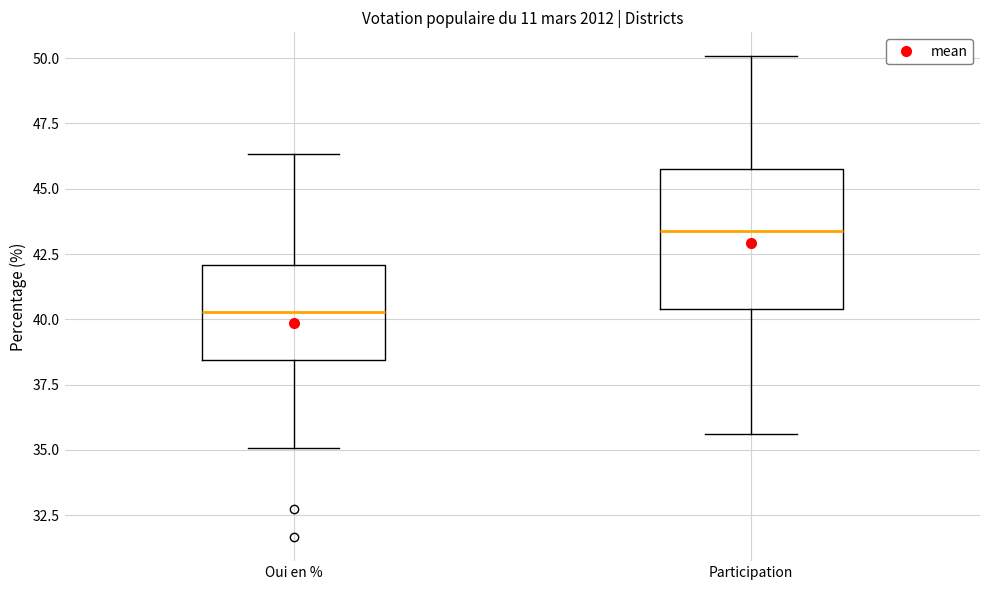

Where does the lower whisker of the box for Oui en % end on the y-axis? The values are not printed on the chart, so give them approximately, as read against the axis.

35.0